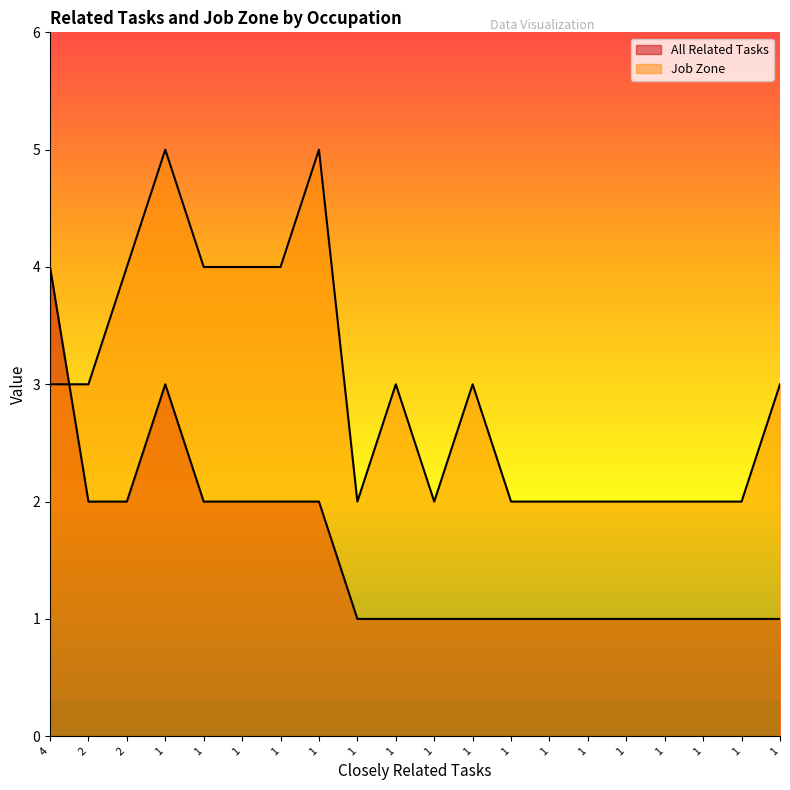

What are all the series names shown in the legend?

All Related Tasks, Job Zone